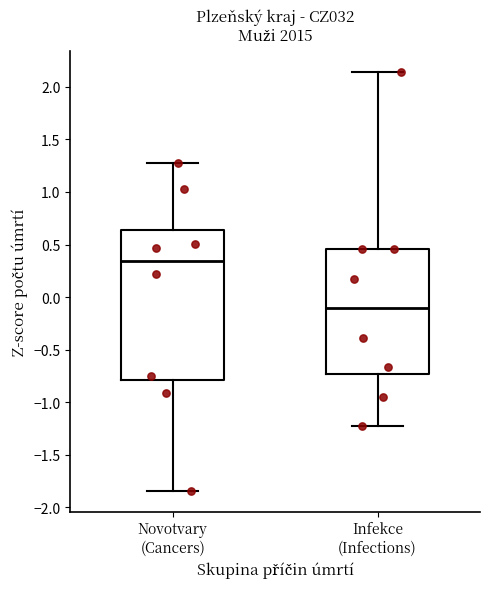

Where is the lower edge of the box for Infekce (Infections) on the y-axis? The values are not printed on the chart, so give them approximately, as read against the axis.

-0.75